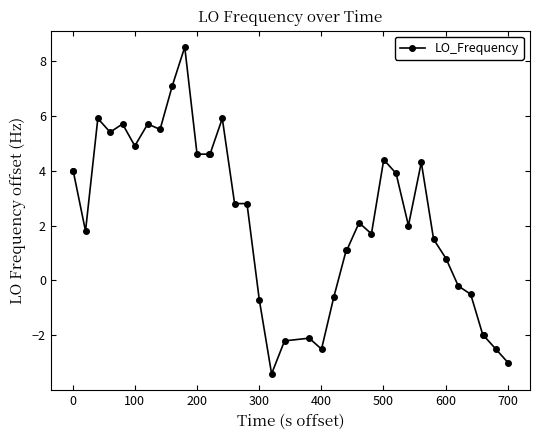

What is the smallest value displayed?

-3.4